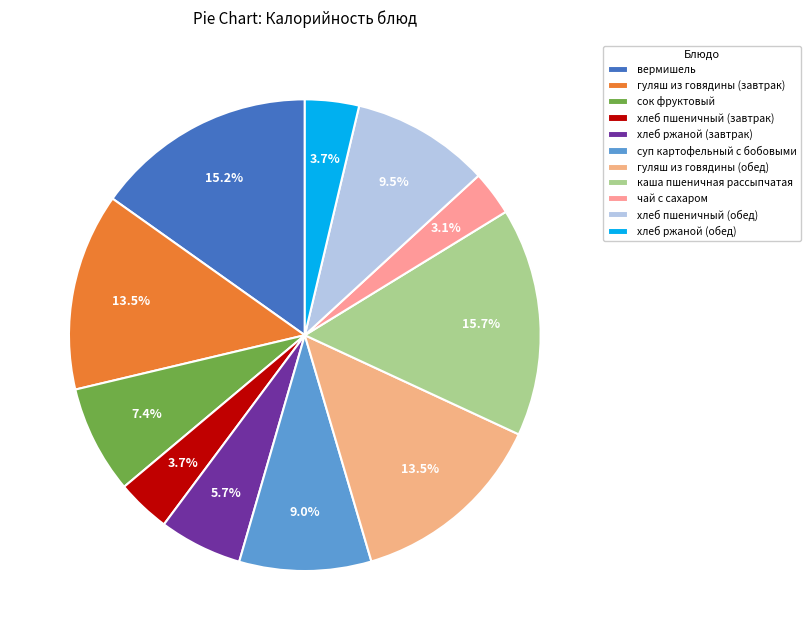

What percentage is NOT represented by хлеб пшеничный (завтрак)?

96.3%